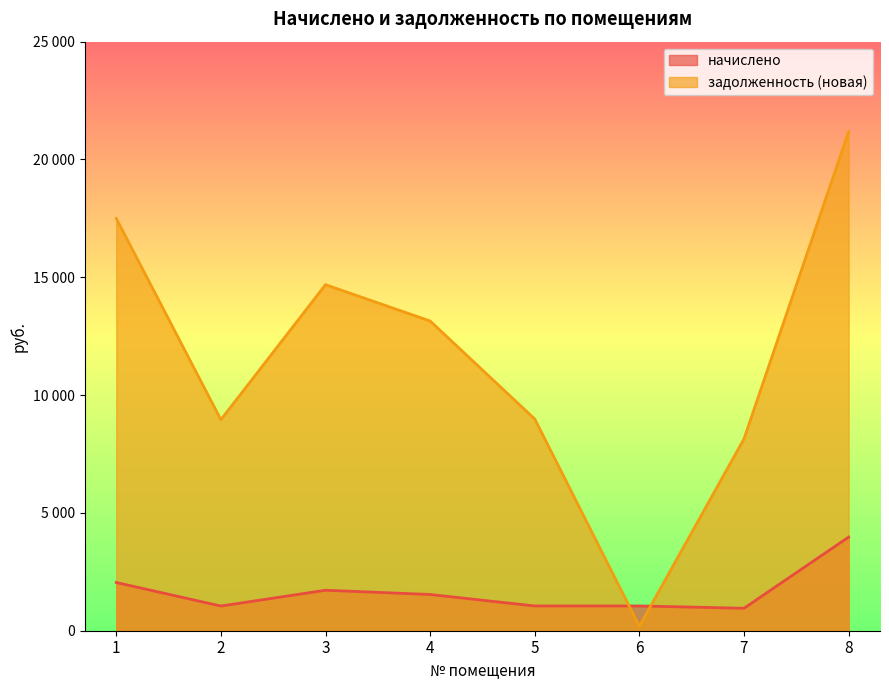

At which label does начислено reach its minimum?

7